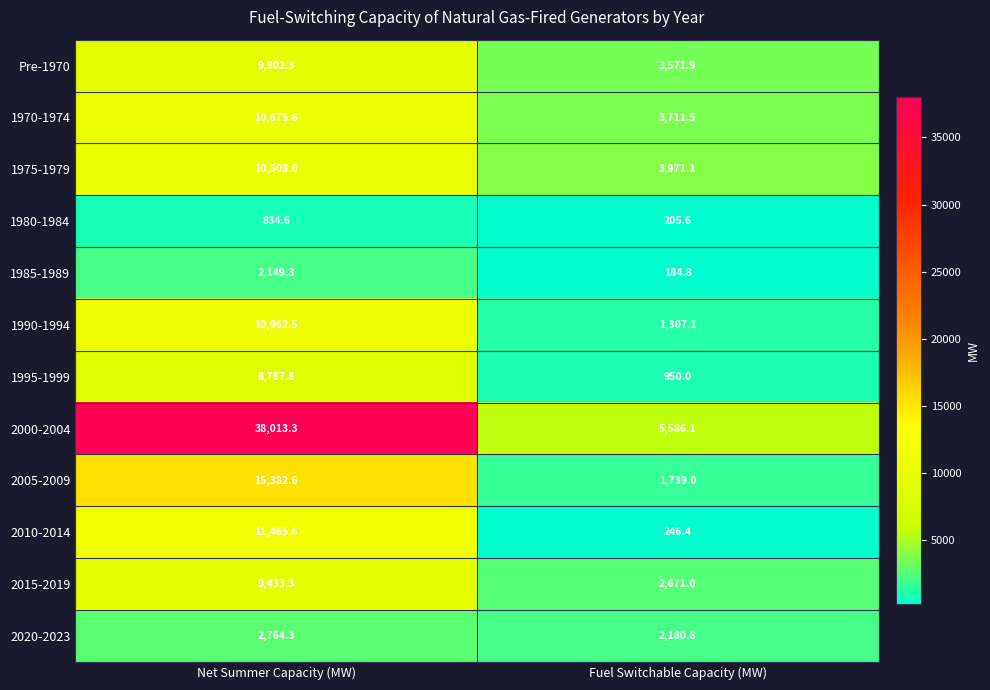

At which category does the chart reach its peak across all series?

Net Summer Capacity (MW)